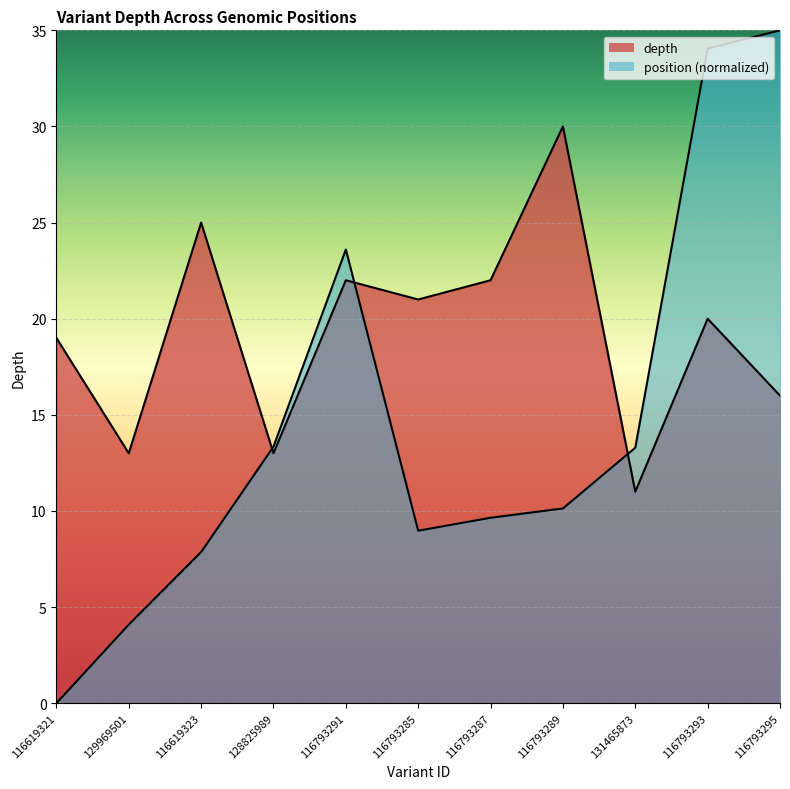

Where is the first local minimum for depth?

129969501